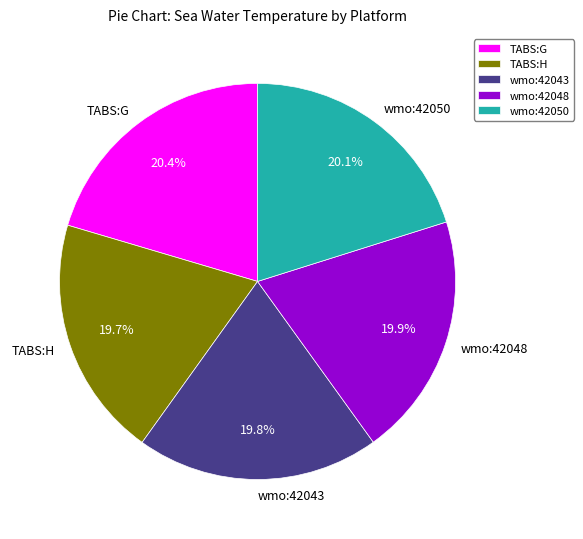

What is the ratio of the value at wmo:42043 to the value at TABS:H?

1.0